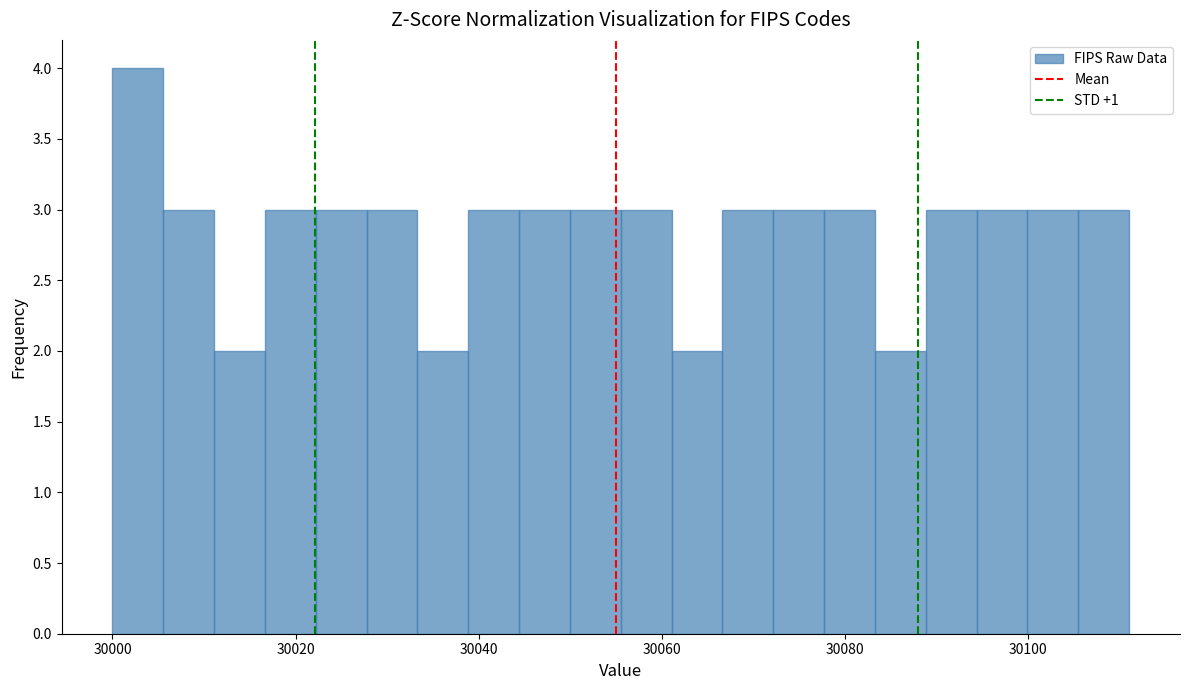

Around what value on the x-axis is the tallest bar? Give the approximate position of its centre, as read against the axis.

30002